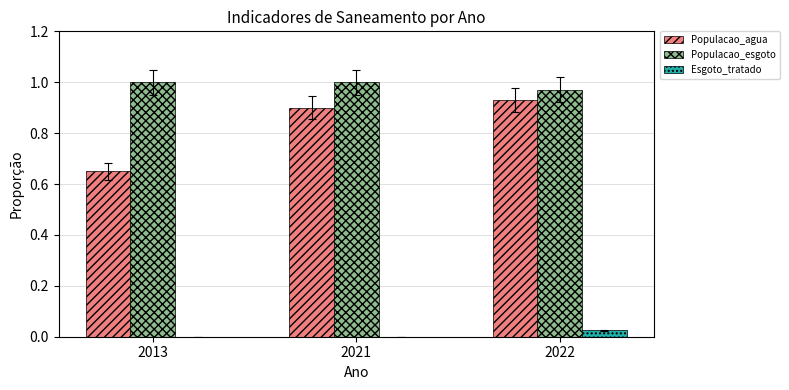

Is the value of Esgoto_tratado at 2013 greater than the value of Populacao_agua at 2013?

No